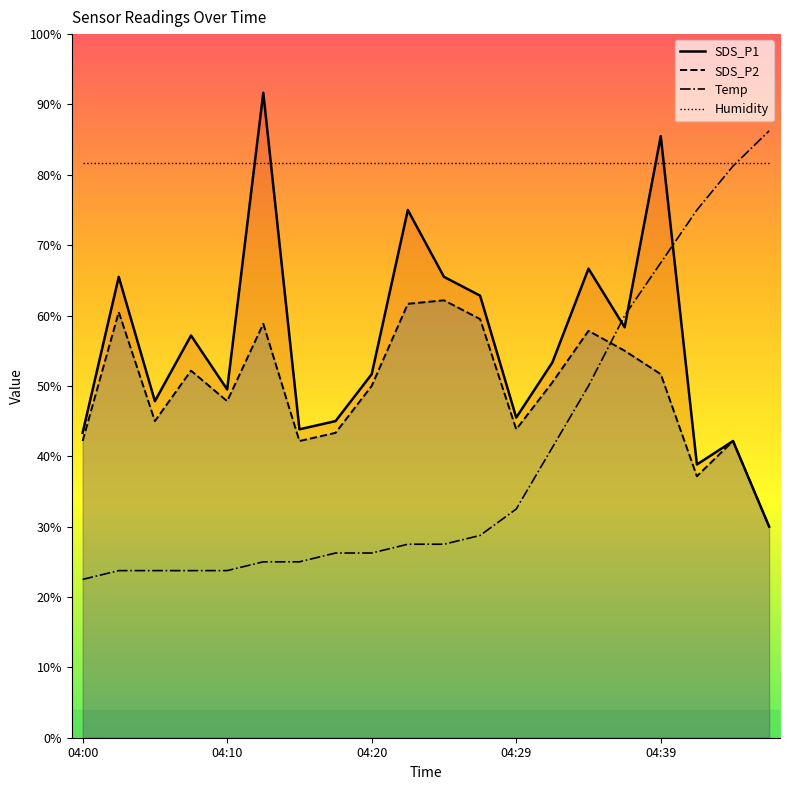

True or false: Humidity and Temp cross at least once.

True